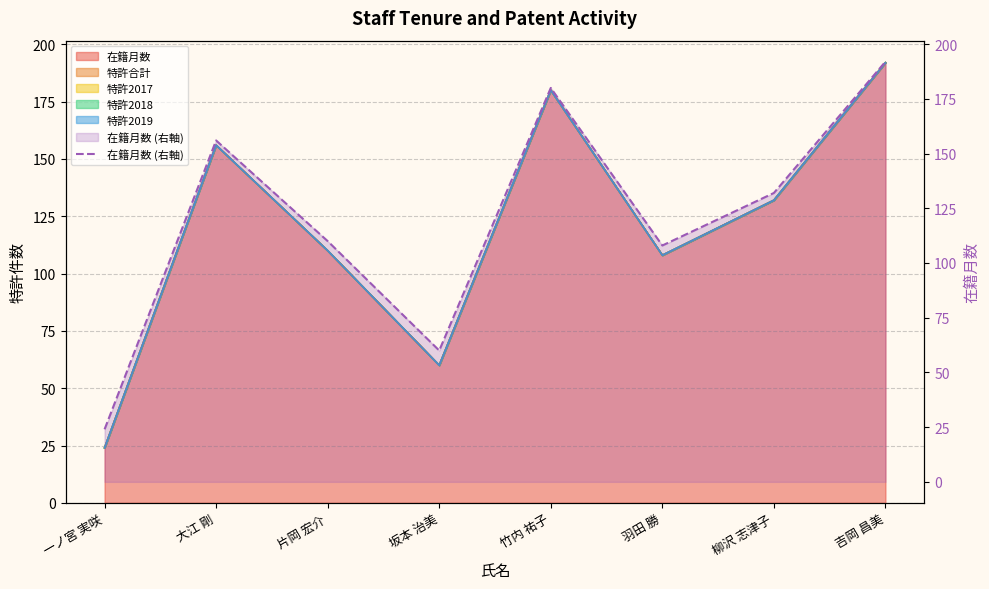

Rank the categories by value from highest to lowest.

吉岡 昌美, 竹内 祐子, 大江 剛, 柳沢 志津子, 片岡 宏介, 羽田 勝, 坂本 治美, 一ノ宮 実咲